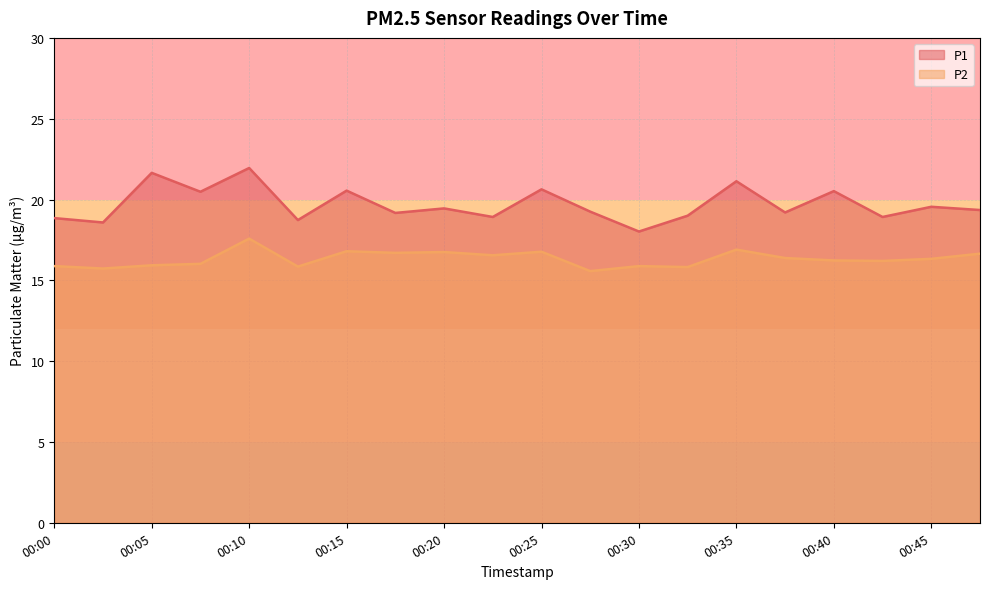

True or false: P2 has more than 0 interior local peaks.

True